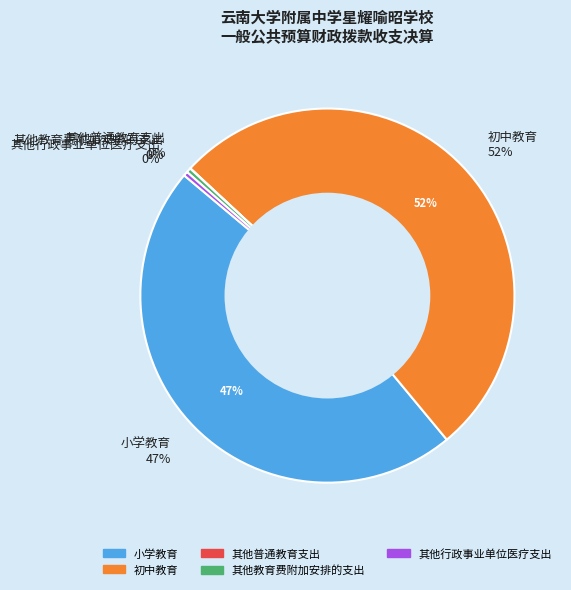

What is the change in value from 小学教育 to 其他教育费附加安排的支出?

-397.0